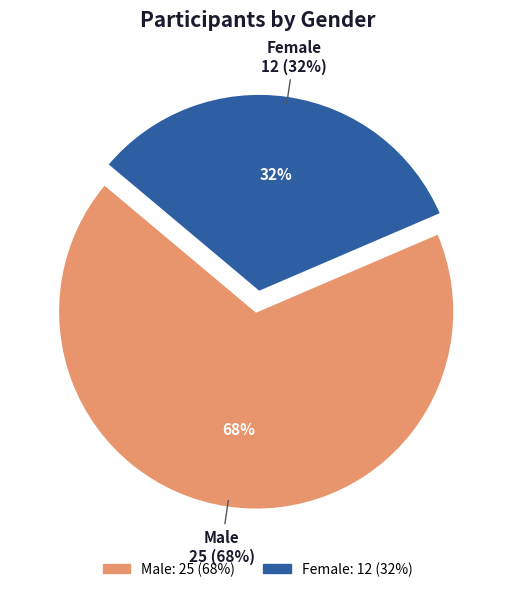

The Z slice represents 40% of the pie. True or false?

False